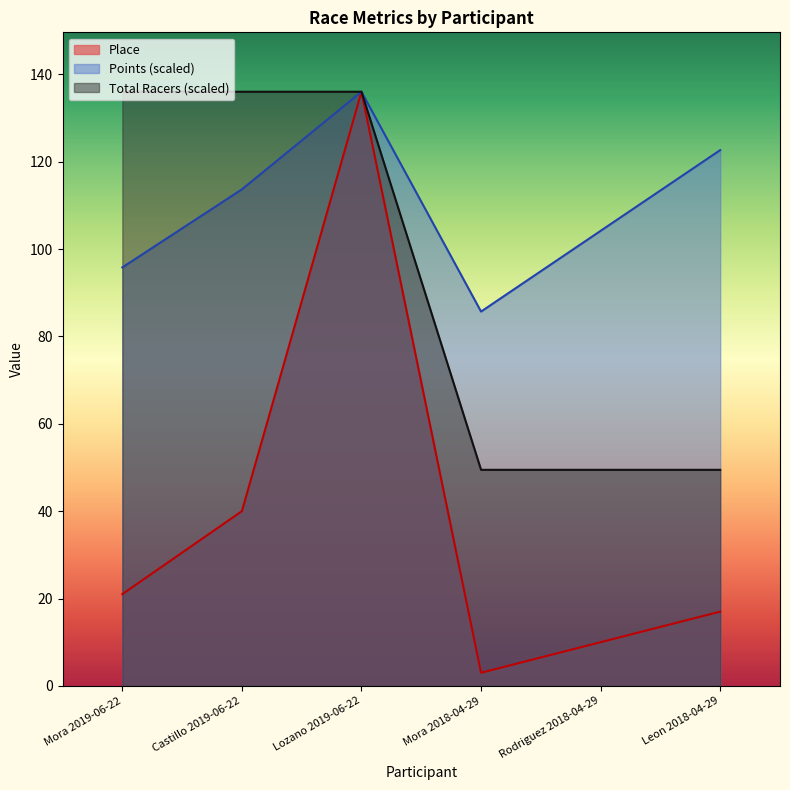

How many series are shown in this chart?

3